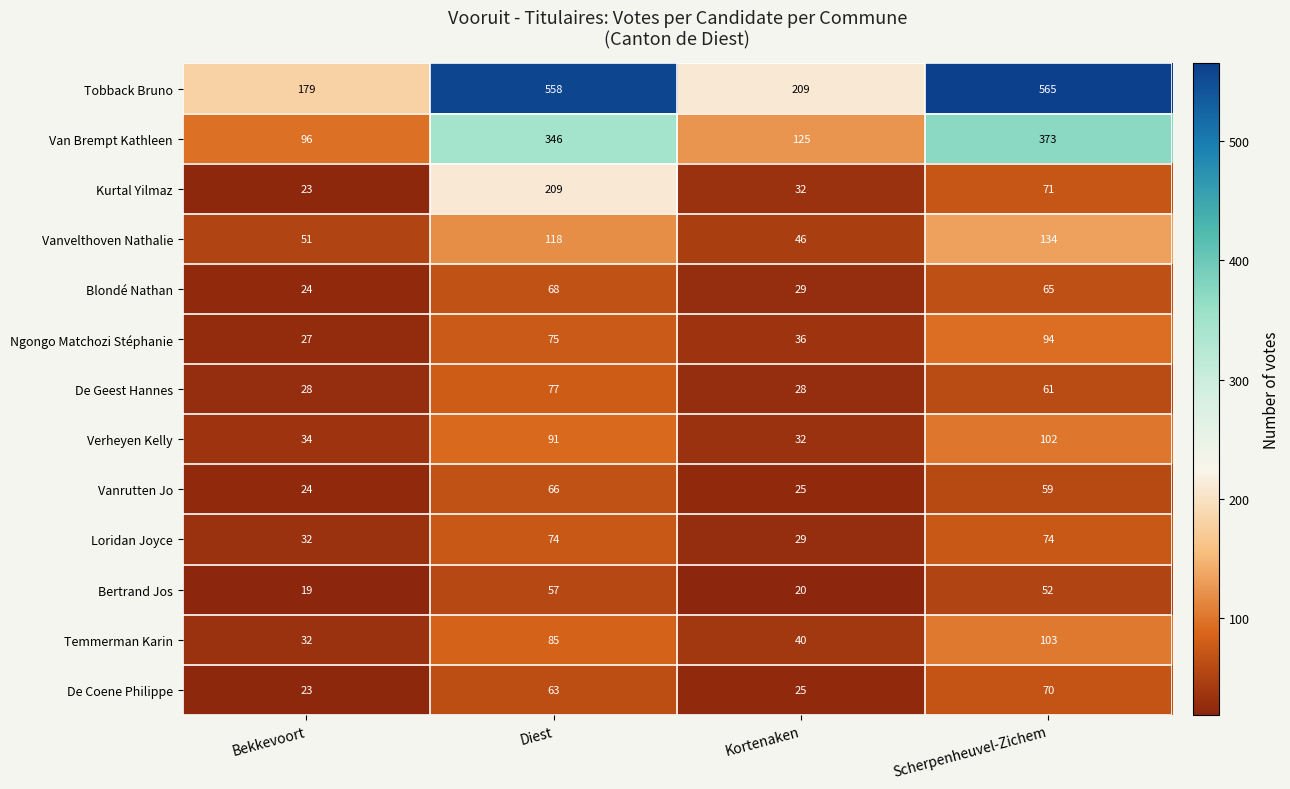

What is the sum of the Kurtal Yilmaz values at Diest and Scherpenheuvel-Zichem?

280